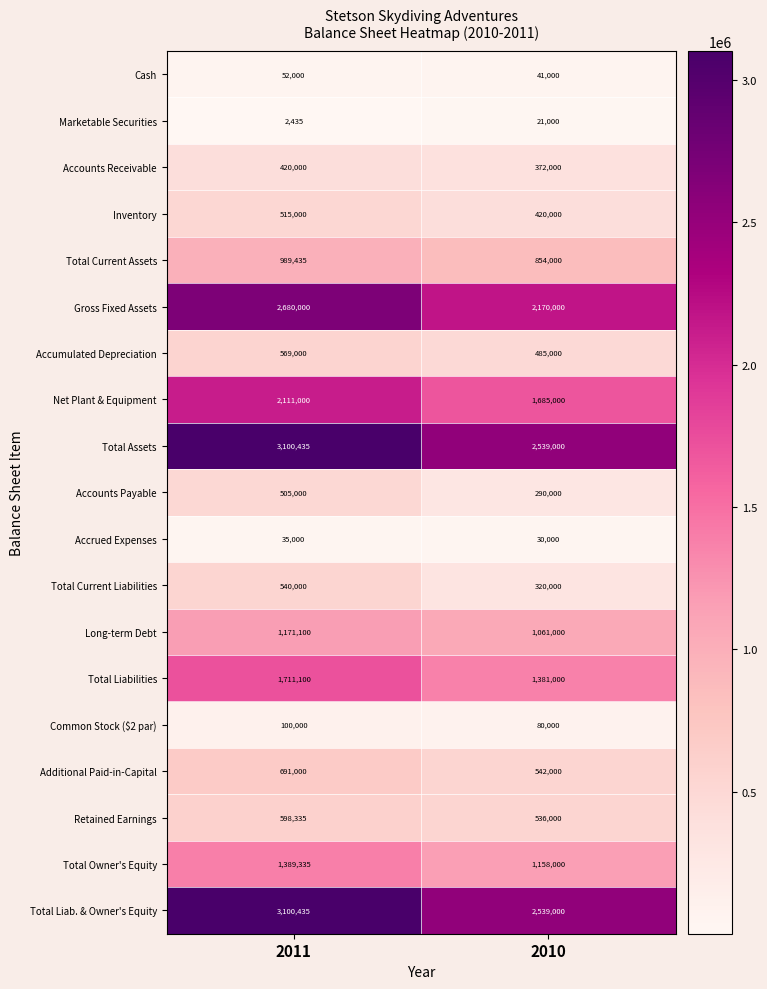

What is the difference between the highest and lowest values at 2011?

3098000